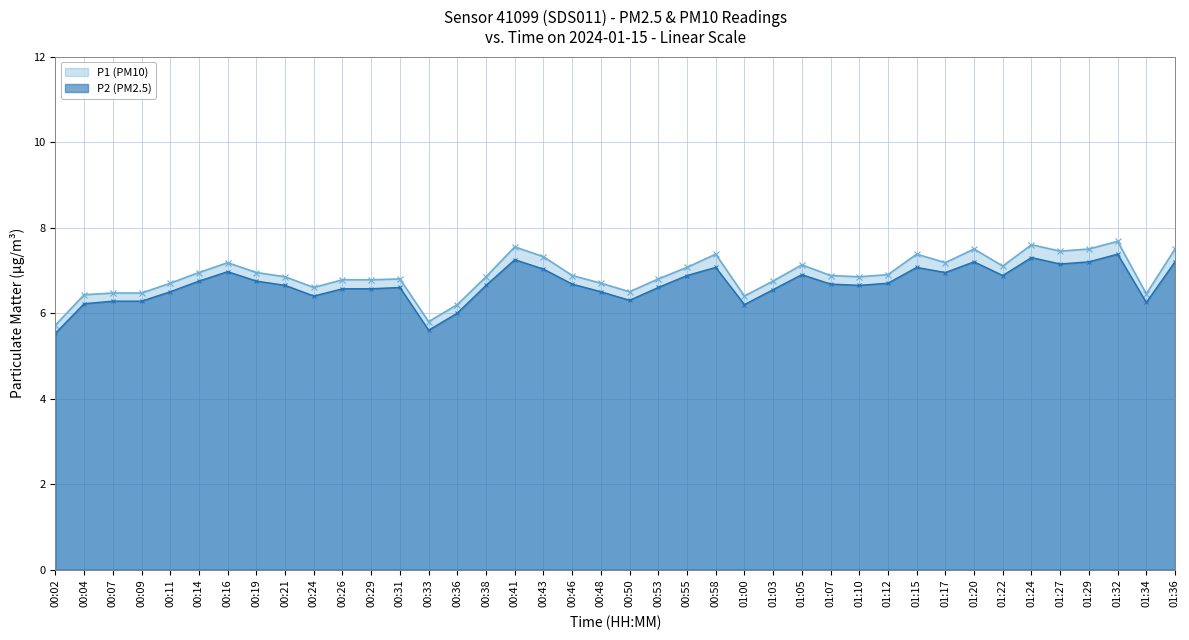

True or false: P1 and P2 cross at least once.

False